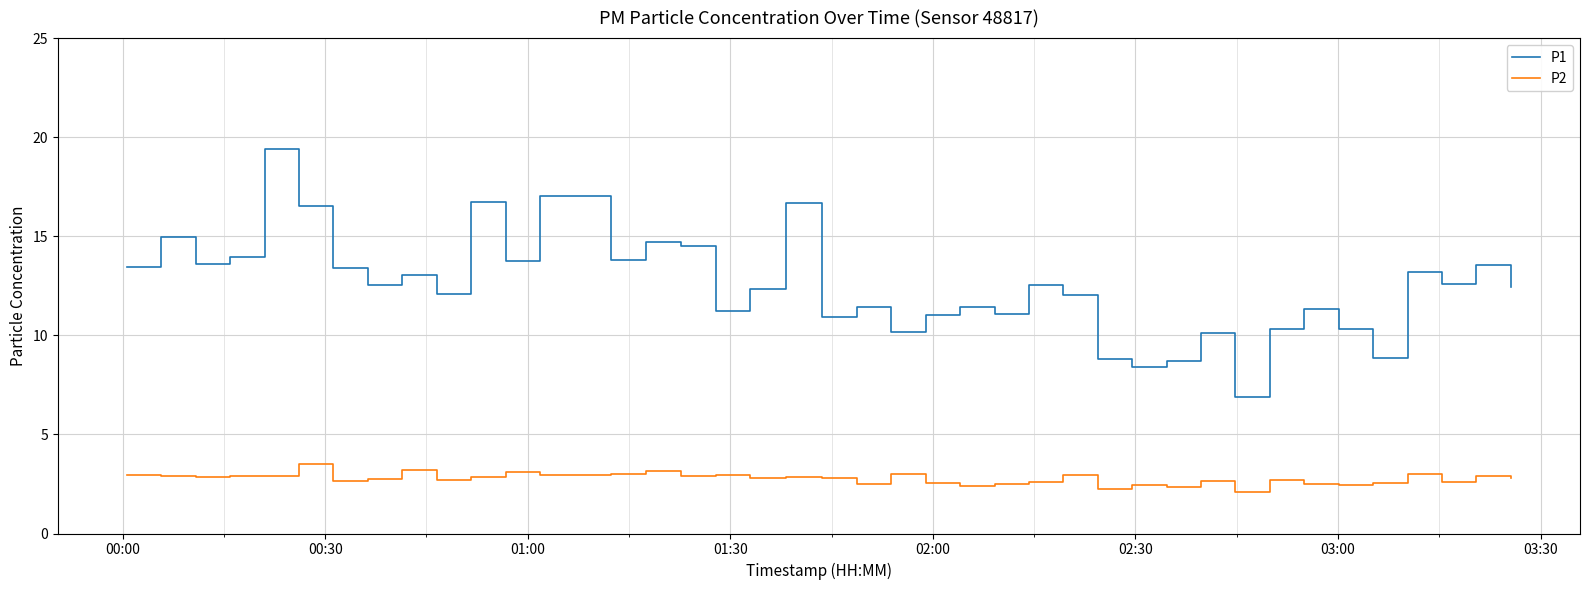

List the series in order of their peak value, highest first.

P1, P2